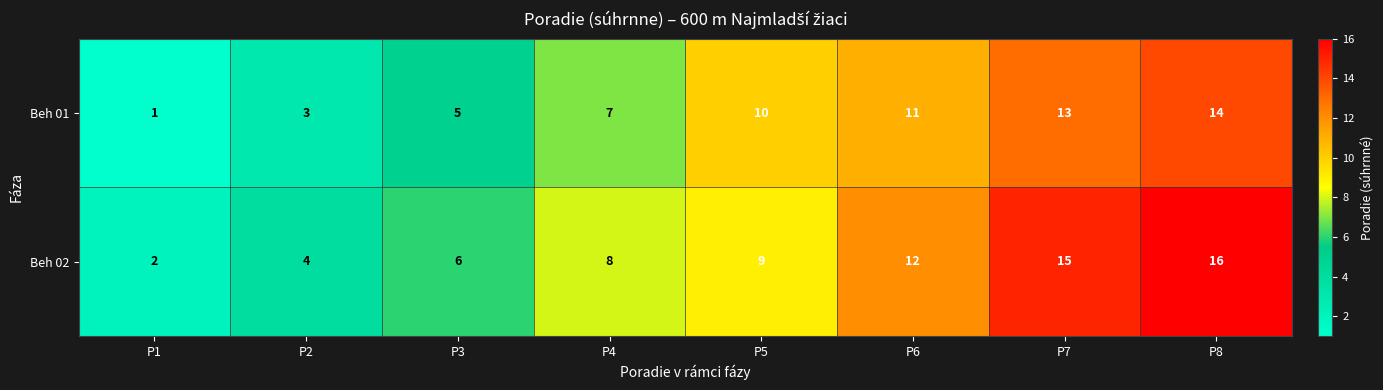

How many series are shown in this chart?

2